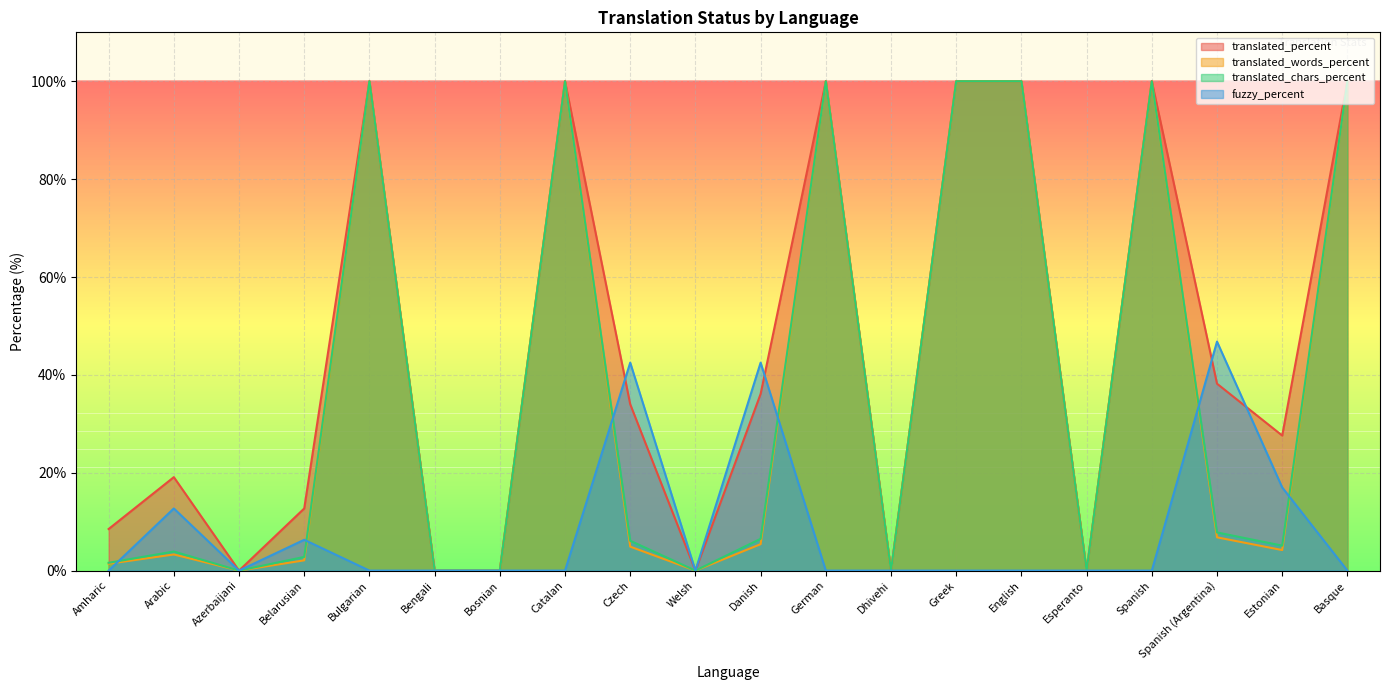

Which series has the largest total across all categories?

translated_percent